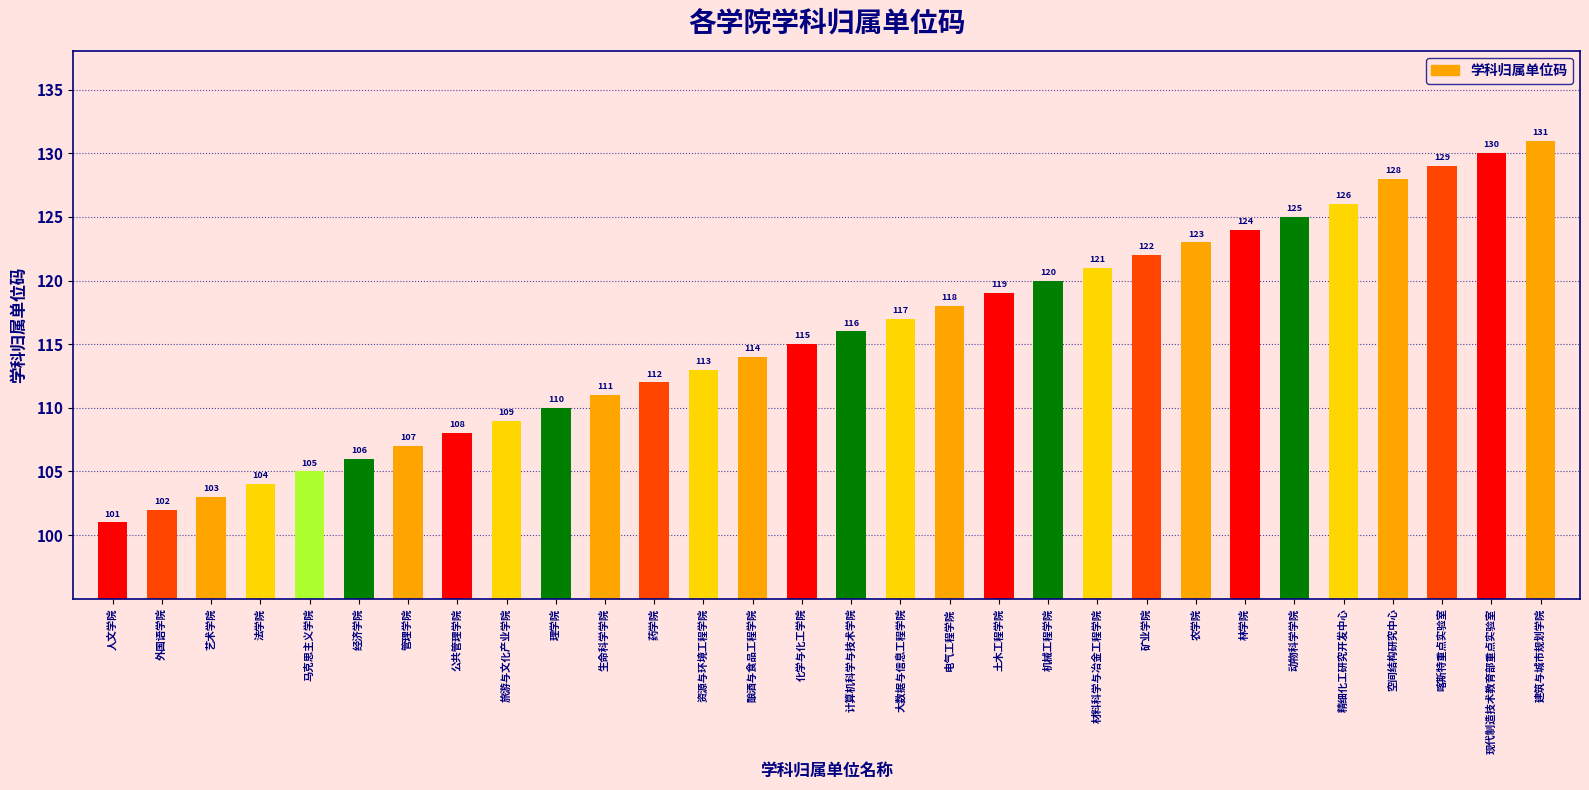

What is the label of the 15th bar from the left?

化学与化工学院